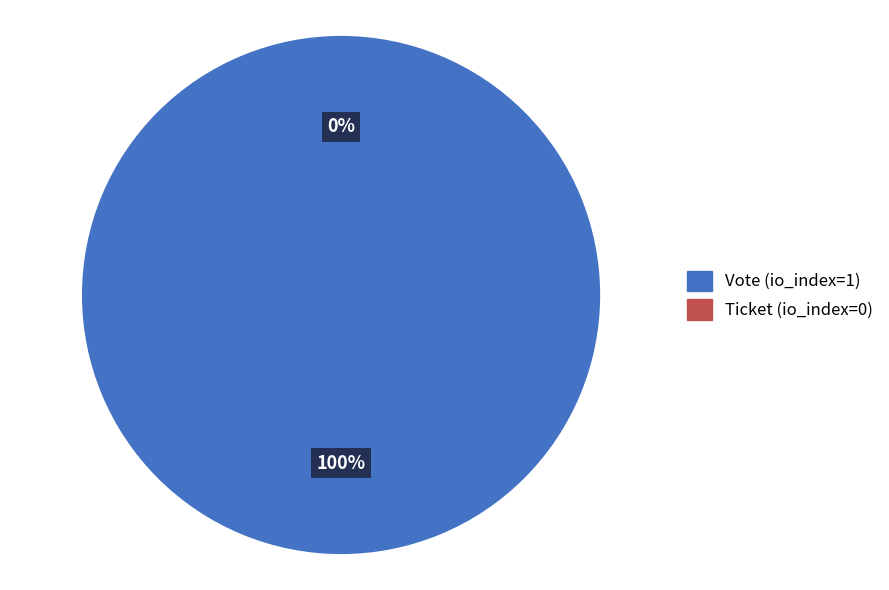

What is the total percentage of Vote (io_index=1) and Ticket (io_index=0)?

100.0%